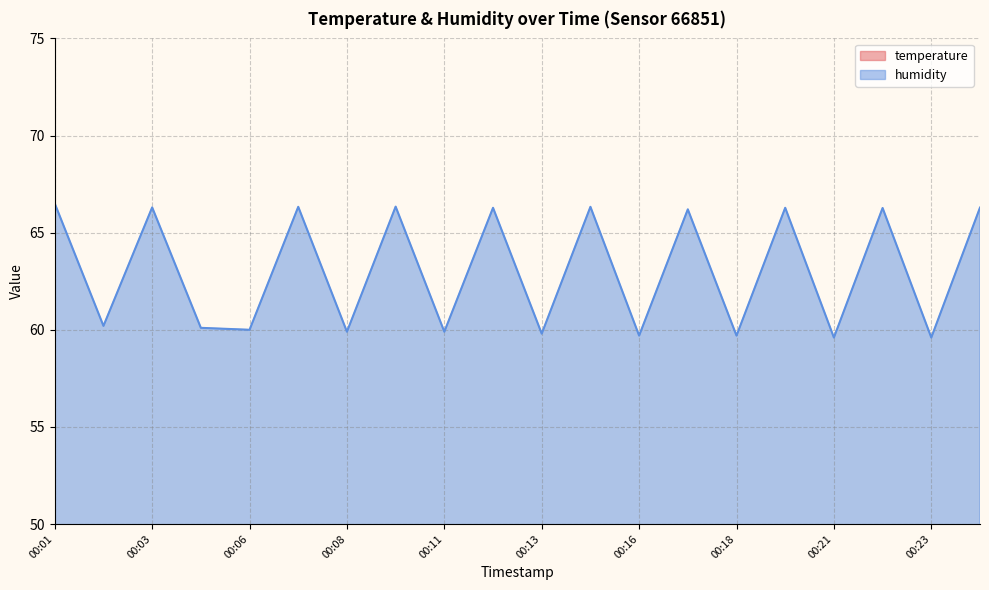

At 00:18, list the series in order from smallest to largest.

temperature, humidity